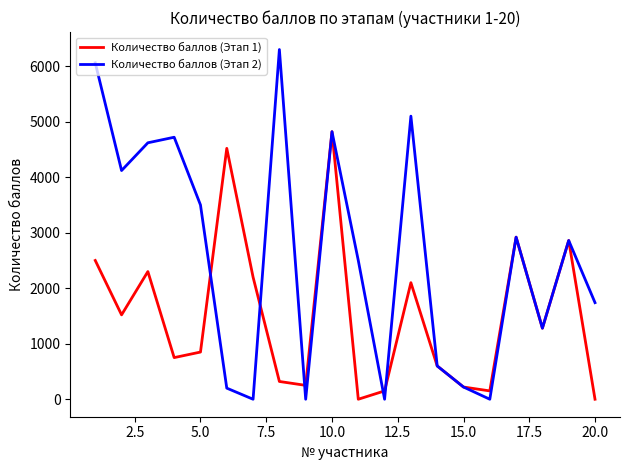

True or false: Количество баллов (Этап 1) and Количество баллов (Этап 2) intersect in this chart.

True